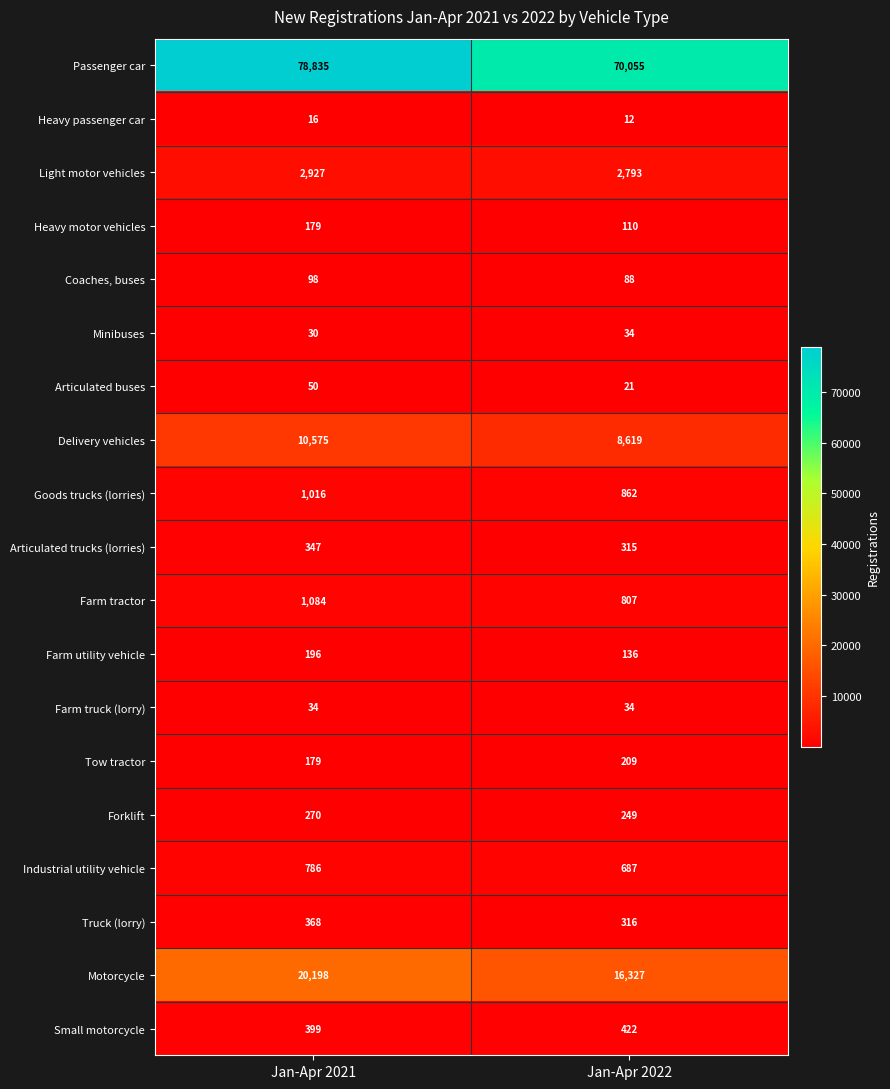

Between Jan-Apr 2021 and Jan-Apr 2022, which series saw the biggest shift?

Passenger car